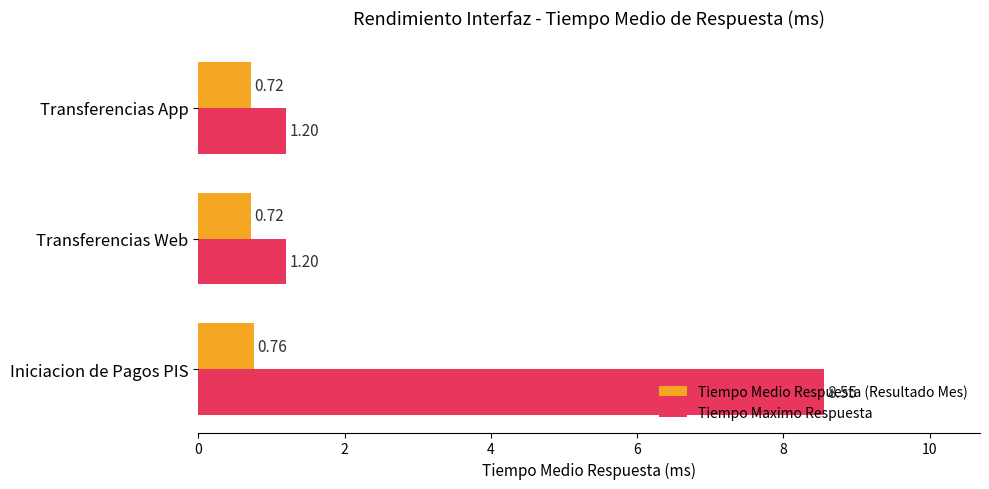

How many data points does each series have?

3